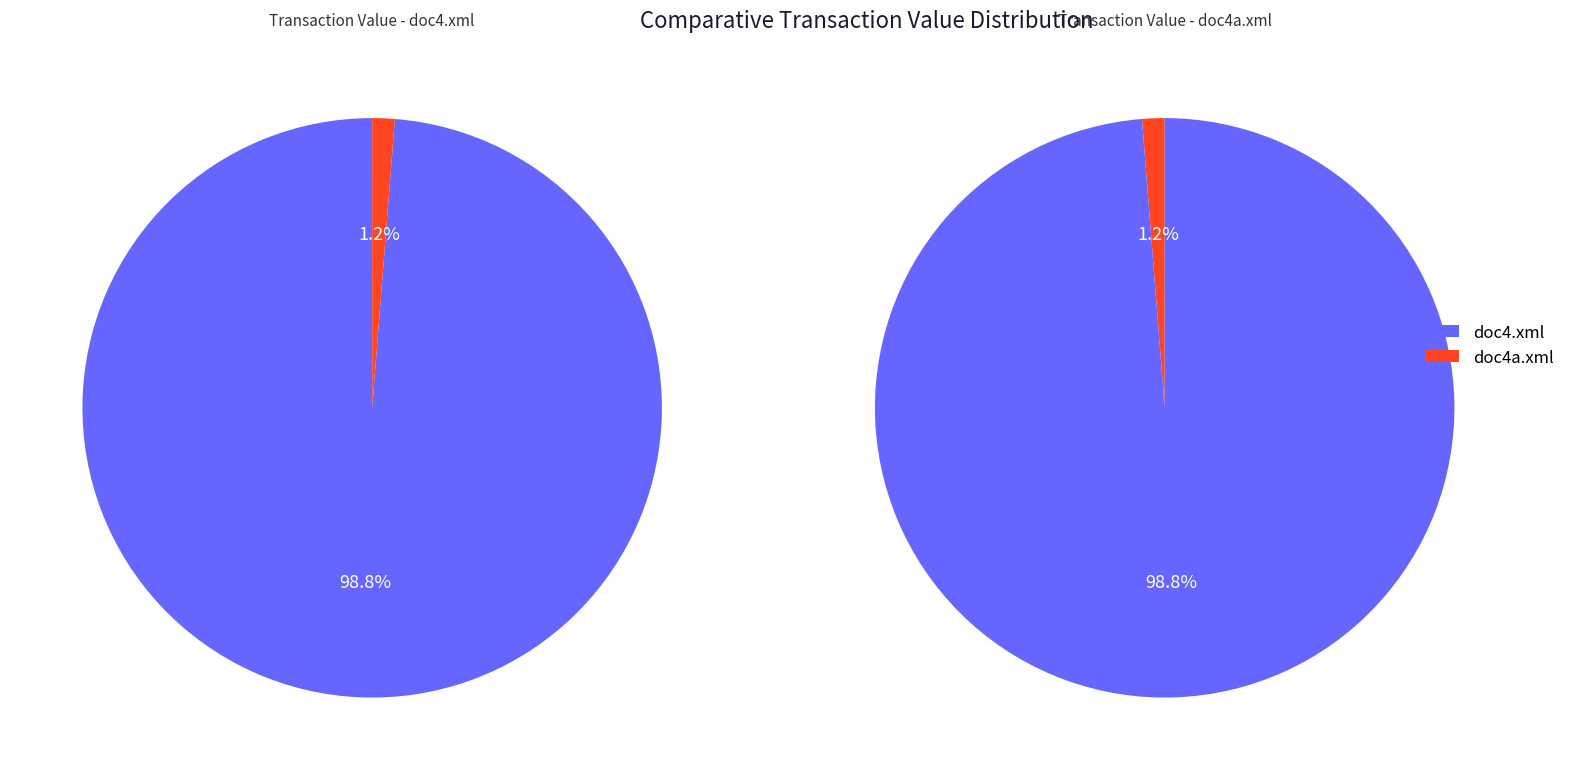

Approximately how many times larger is the value at doc4.xml compared to doc4a.xml?

79.1